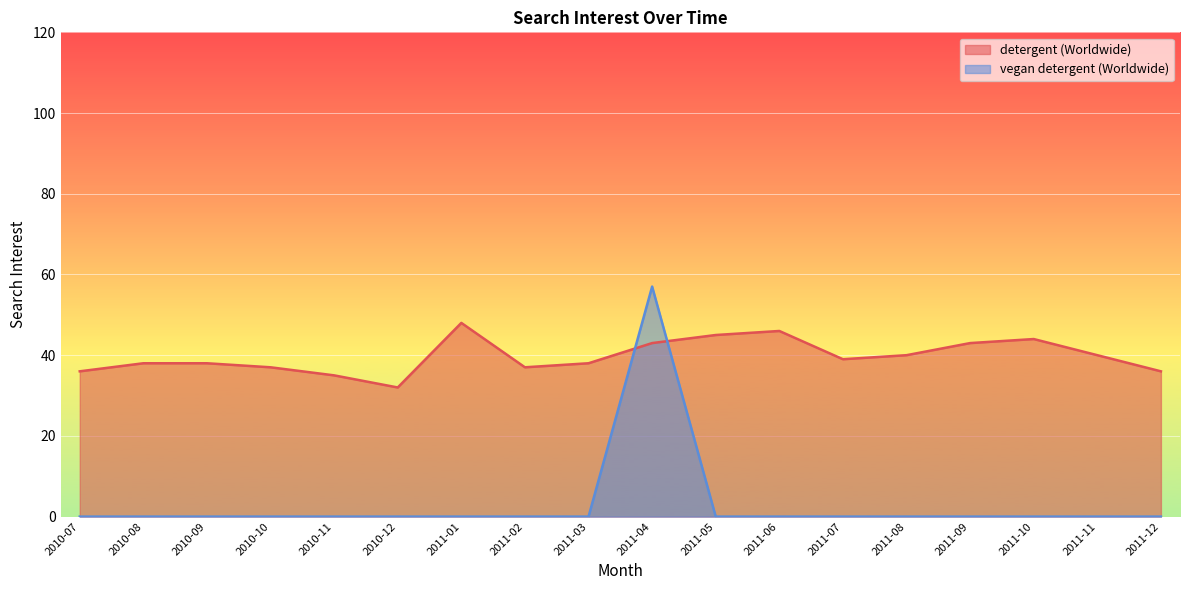

The value of detergent (Worldwide) at 2011-06 is 67. True or false?

False